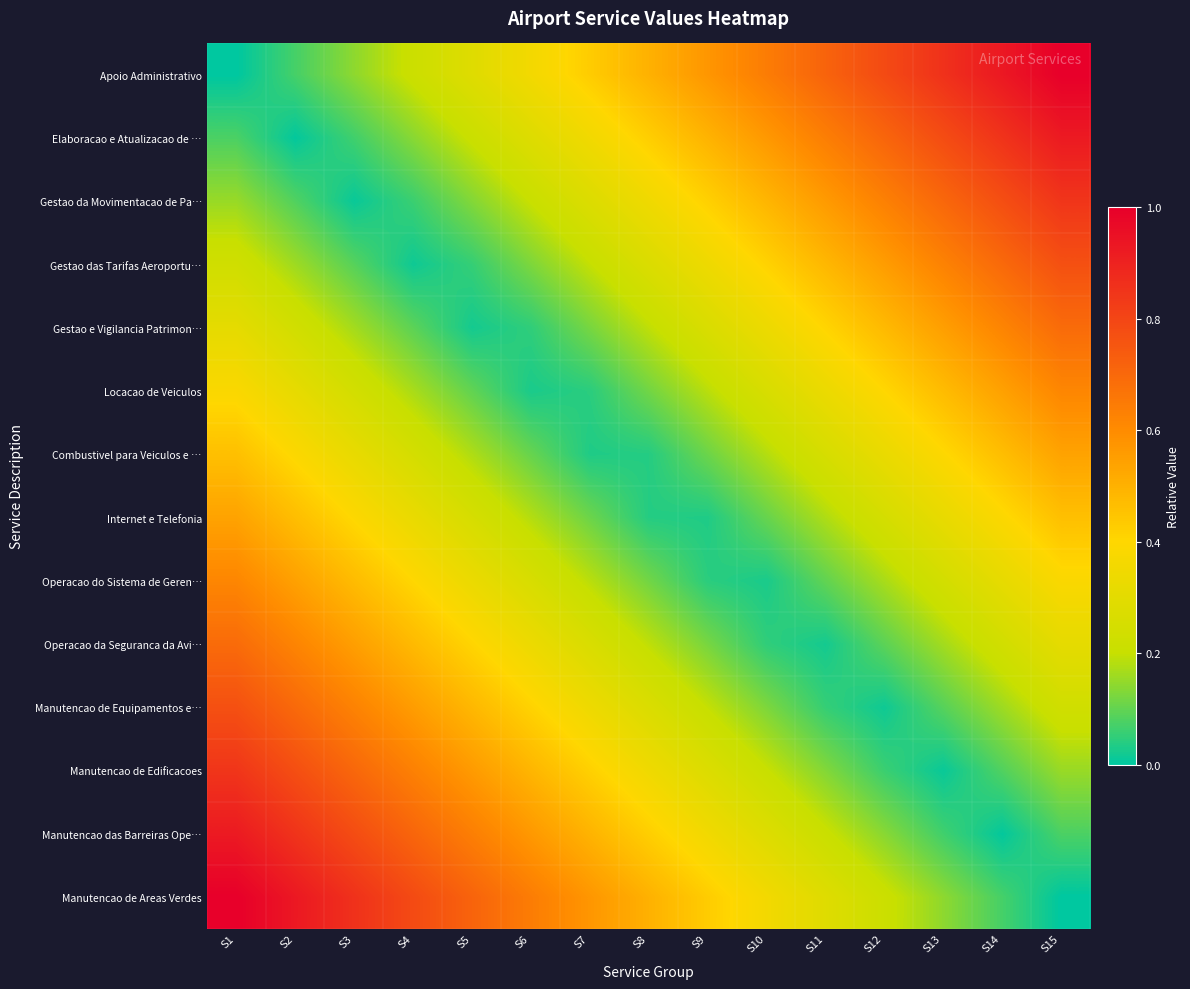

Reading right to left, what are all the values shown in this chart?

Apoio Administrativo: S15=1.0	S14=0.9	S13=0.9	S12=0.8	S11=0.7	S10=0.6	S9=0.6	S8=0.5	S7=0.4	S6=0.4	S5=0.3	S4=0.2	S3=0.1	S2=0.1	S1=0.0
Elaboracao e Atualizacao de …: S15=0.9	S14=0.9	S13=0.8	S12=0.7	S11=0.6	S10=0.6	S9=0.5	S8=0.4	S7=0.4	S6=0.3	S5=0.2	S4=0.1	S3=0.1	S2=0.0	S1=0.1
Gestao da Movimentacao de Pa…: S15=0.8	S14=0.8	S13=0.7	S12=0.6	S11=0.6	S10=0.5	S9=0.4	S8=0.3	S7=0.3	S6=0.2	S5=0.1	S4=0.1	S3=0.0	S2=0.1	S1=0.2
Gestao das Tarifas Aeroportu…: S15=0.8	S14=0.7	S13=0.6	S12=0.6	S11=0.5	S10=0.4	S9=0.3	S8=0.3	S7=0.2	S6=0.1	S5=0.1	S4=0.0	S3=0.1	S2=0.2	S1=0.2
Gestao e Vigilancia Patrimon…: S15=0.7	S14=0.6	S13=0.5	S12=0.5	S11=0.4	S10=0.3	S9=0.3	S8=0.2	S7=0.1	S6=0.0	S5=0.0	S4=0.1	S3=0.2	S2=0.2	S1=0.3
Locacao de Veiculos: S15=0.6	S14=0.5	S13=0.5	S12=0.4	S11=0.3	S10=0.3	S9=0.2	S8=0.1	S7=0.0	S6=0.0	S5=0.1	S4=0.2	S3=0.2	S2=0.3	S1=0.4
Combustivel para Veiculos e …: S15=0.5	S14=0.5	S13=0.4	S12=0.3	S11=0.3	S10=0.2	S9=0.1	S8=0.0	S7=0.0	S6=0.1	S5=0.2	S4=0.2	S3=0.3	S2=0.4	S1=0.5
Internet e Telefonia: S15=0.5	S14=0.4	S13=0.3	S12=0.2	S11=0.2	S10=0.1	S9=0.0	S8=0.0	S7=0.1	S6=0.2	S5=0.3	S4=0.3	S3=0.4	S2=0.5	S1=0.5
Operacao do Sistema de Geren…: S15=0.4	S14=0.3	S13=0.2	S12=0.2	S11=0.1	S10=0.0	S9=0.0	S8=0.1	S7=0.2	S6=0.3	S5=0.3	S4=0.4	S3=0.5	S2=0.5	S1=0.6
Operacao da Seguranca da Avi…: S15=0.3	S14=0.2	S13=0.2	S12=0.1	S11=0.0	S10=0.0	S9=0.1	S8=0.2	S7=0.3	S6=0.3	S5=0.4	S4=0.5	S3=0.5	S2=0.6	S1=0.7
Manutencao de Equipamentos e…: S15=0.2	S14=0.2	S13=0.1	S12=0.0	S11=0.1	S10=0.1	S9=0.2	S8=0.3	S7=0.3	S6=0.4	S5=0.5	S4=0.6	S3=0.6	S2=0.7	S1=0.8
Manutencao de Edificacoes: S15=0.2	S14=0.1	S13=0.0	S12=0.1	S11=0.1	S10=0.2	S9=0.3	S8=0.3	S7=0.4	S6=0.5	S5=0.6	S4=0.6	S3=0.7	S2=0.8	S1=0.8
Manutencao das Barreiras Ope…: S15=0.1	S14=0.0	S13=0.1	S12=0.1	S11=0.2	S10=0.3	S9=0.4	S8=0.4	S7=0.5	S6=0.6	S5=0.6	S4=0.7	S3=0.8	S2=0.9	S1=0.9
Manutencao de Areas Verdes: S15=0.0	S14=0.1	S13=0.1	S12=0.2	S11=0.3	S10=0.4	S9=0.4	S8=0.5	S7=0.6	S6=0.6	S5=0.7	S4=0.8	S3=0.9	S2=0.9	S1=1.0